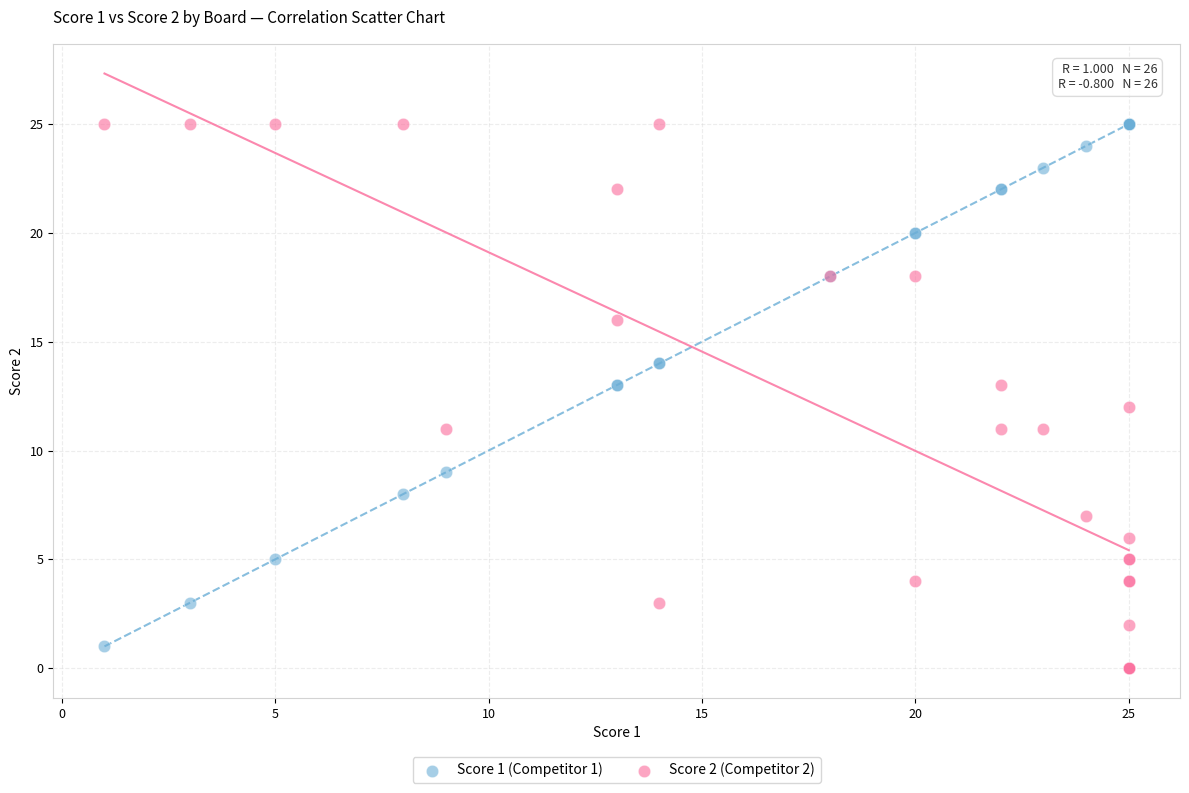

What is the X range (max minus min) for the scatter plot?

24